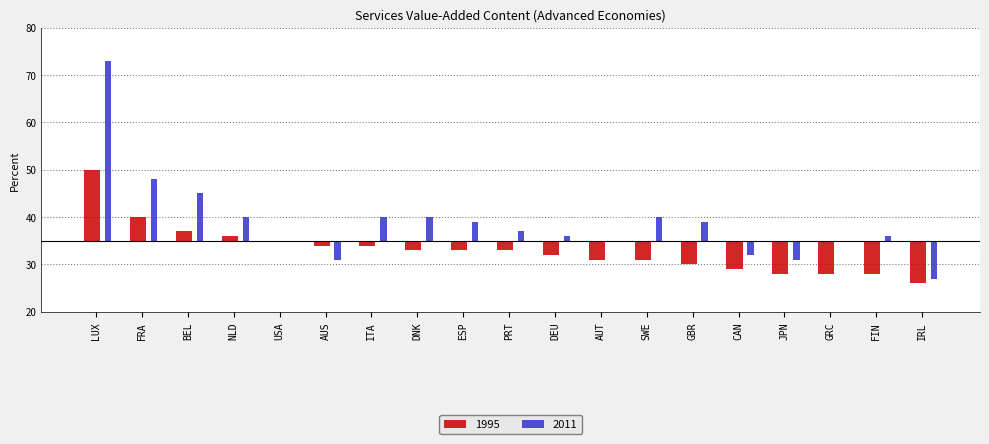

Which series has the largest total across all categories?

2011